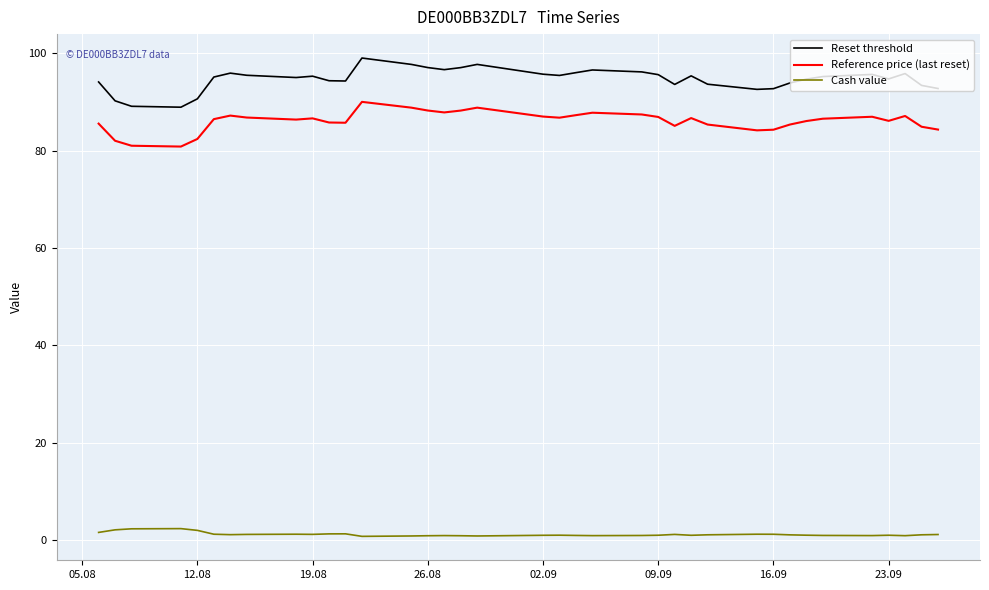

True or false: Reset threshold and Cash value cross at least once.

False